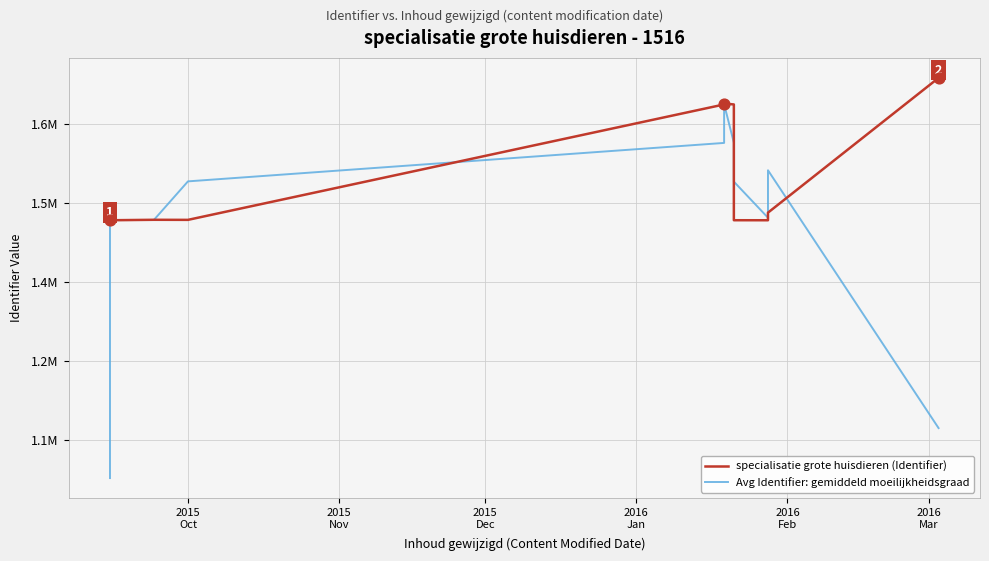

Which series reaches the minimum Y coordinate?

Avg Identifier: gemiddeld moeilijkheidsgraad